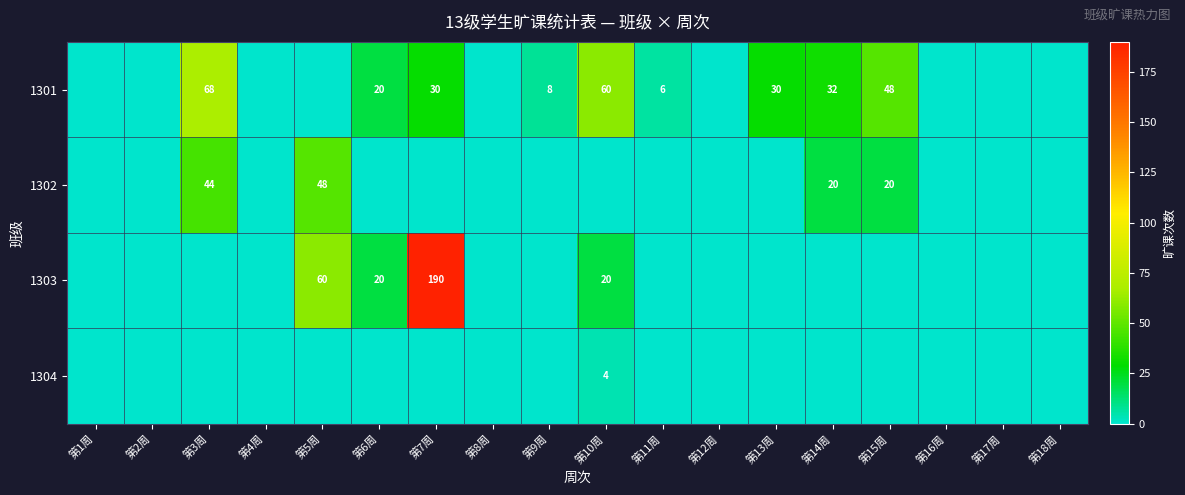

What is the difference between the 1303 values at 第7周 and 第6周?

170